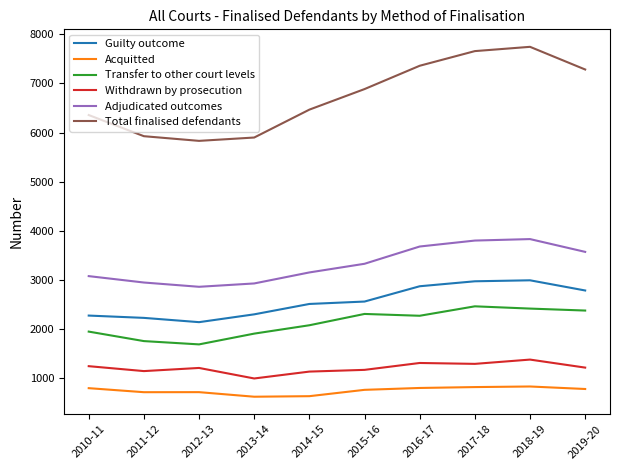

What position from the left is 2011-12?

2